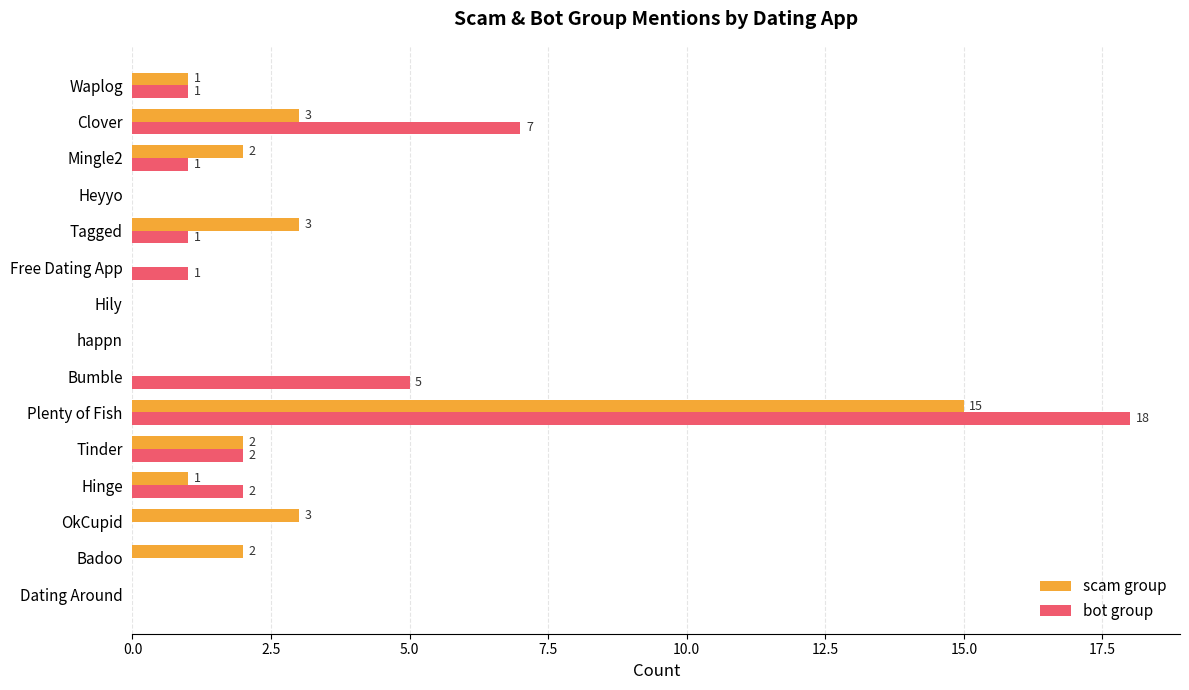

Which series has the widest spread of values?

bot group